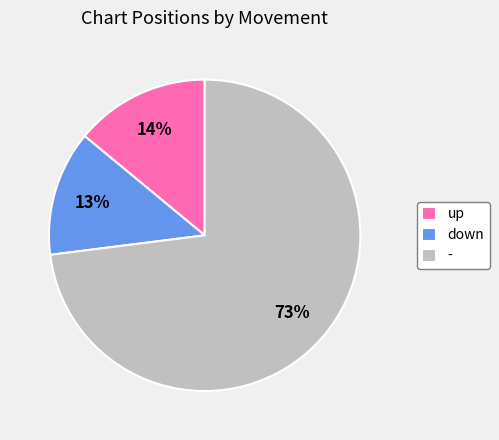

Combined, do up and - account for over 50%?

Yes